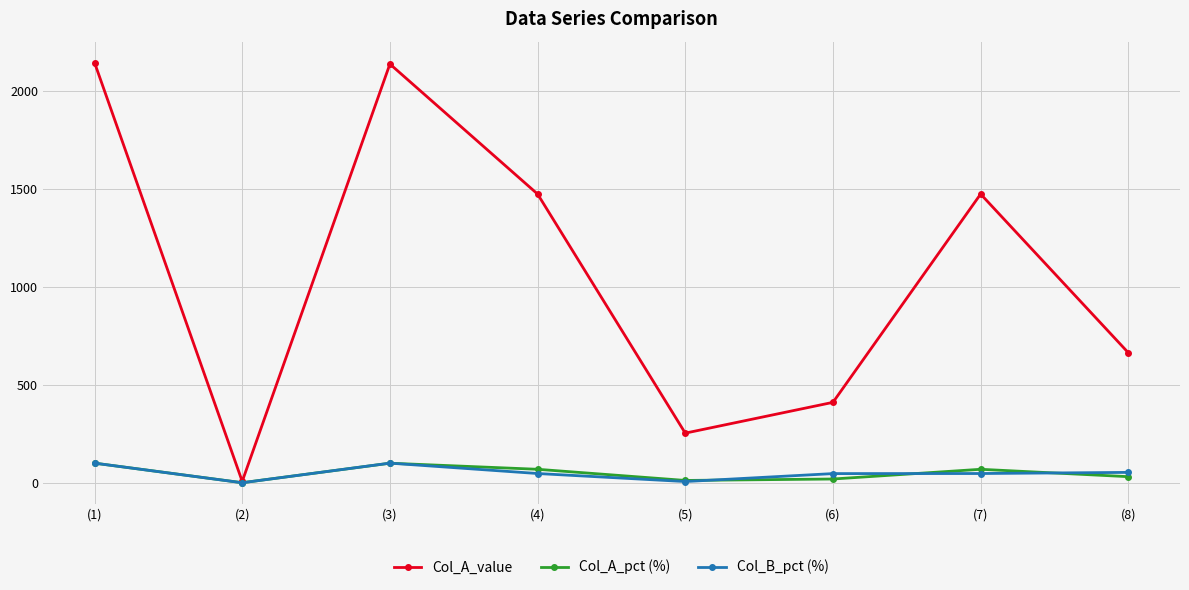

At which category does Col_A_pct (%) reach its first local peak?

(3)